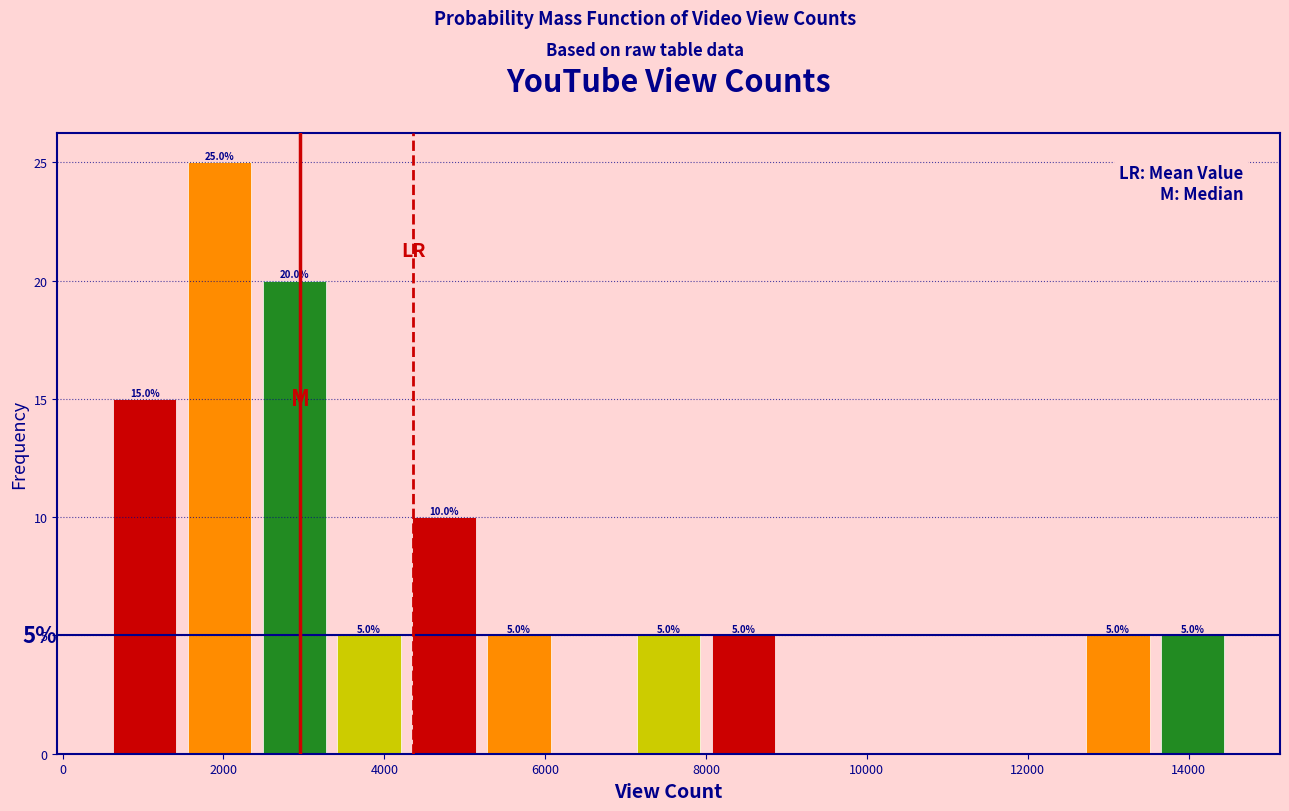

Which range on the x-axis has the tallest bar?

1400 to 2400